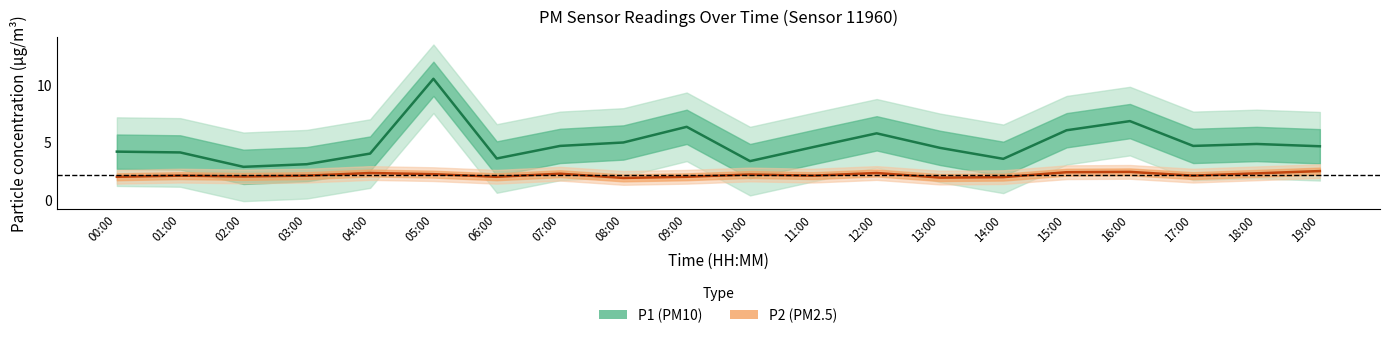

True or false: P1 (PM10) has more than 0 points higher than both neighbors.

True